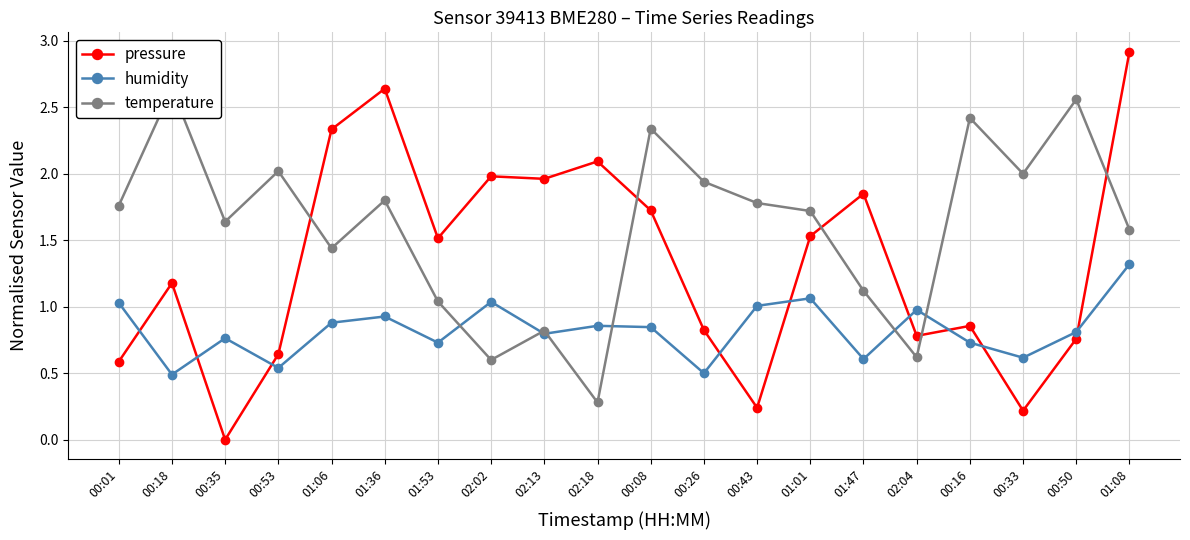

Rank the series at 00:50 from lowest to highest value.

pressure, humidity, temperature